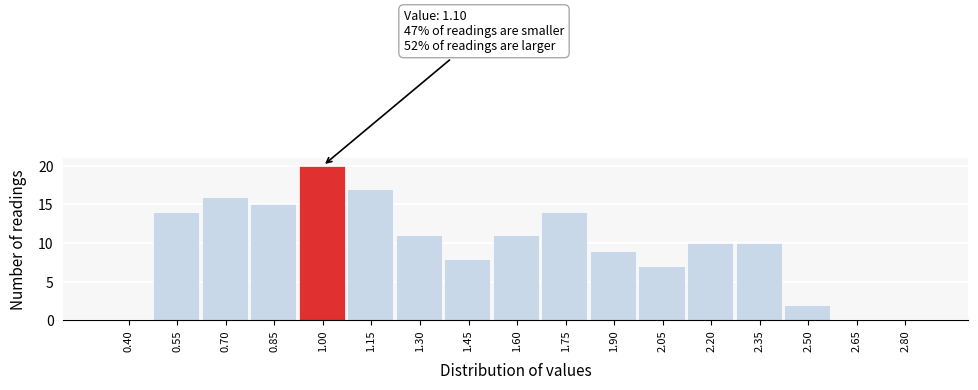

Reading left to right, transcribe all the data shown in this chart.

0.40=0	0.55=14	0.70=16	0.85=15	1.00=20	1.15=17	1.30=11	1.45=8	1.60=11	1.75=14	1.90=9	2.05=7	2.20=10	2.35=10	2.50=2	2.65=0	2.80=0